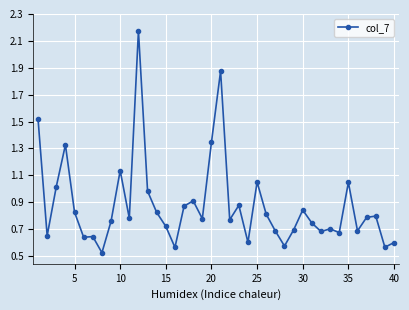

True or false: there are more than 2 points higher than both neighbors.

True